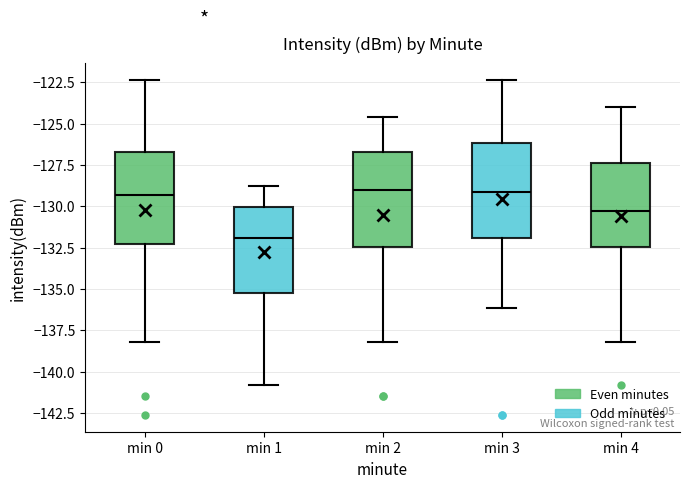

Reading left to right, read every box against the y-axis: the position of its median line, the range the box covers, and the ends of its whiskers. The values are not printed on the chart, so give them approximately, as read against the axis.

min 0: median -129.5, box -132.5 to -126.5, whiskers -138.0 to -122.5
min 1: median -132.0, box -135.0 to -130.0, whiskers -141.0 to -129.0
min 2: median -129.0, box -132.5 to -126.5, whiskers -138.0 to -124.5
min 3: median -129.0, box -132.0 to -126.0, whiskers -136.0 to -122.5
min 4: median -130.5, box -132.5 to -127.5, whiskers -138.0 to -124.0